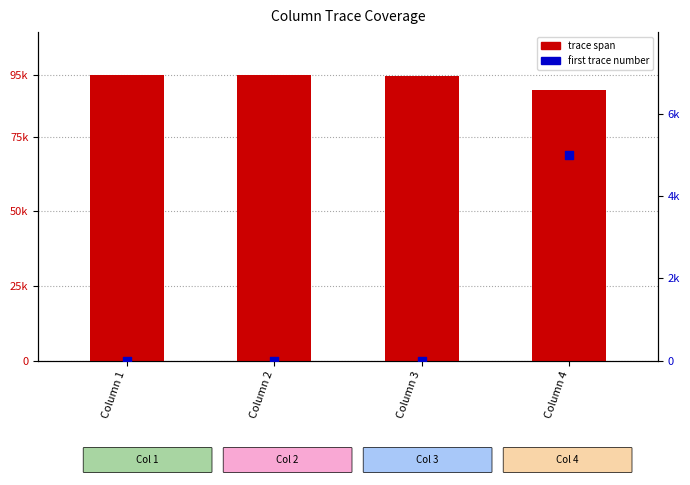

Which series contains the highest Y value?

trace span